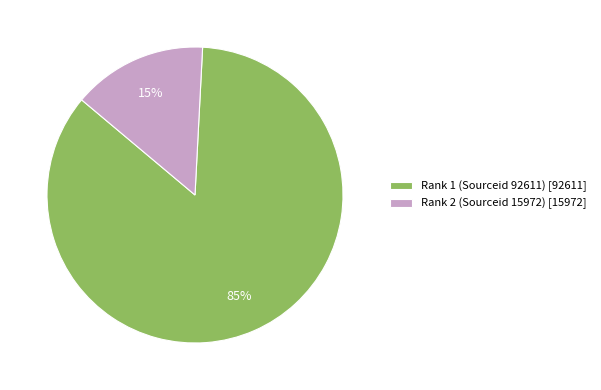

To the nearest percent, what is the combined percentage of Rank 1 (Sourceid 92611) [92611] and Rank 2 (Sourceid 15972) [15972]?

100%